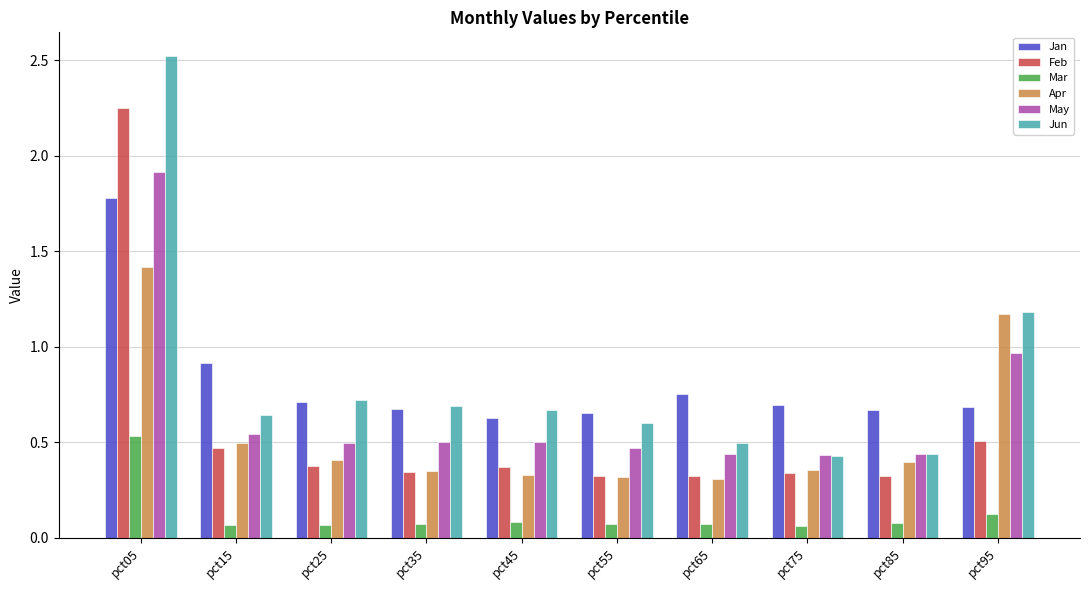

Is it true that Apr equals 0.6 at pct75?

False